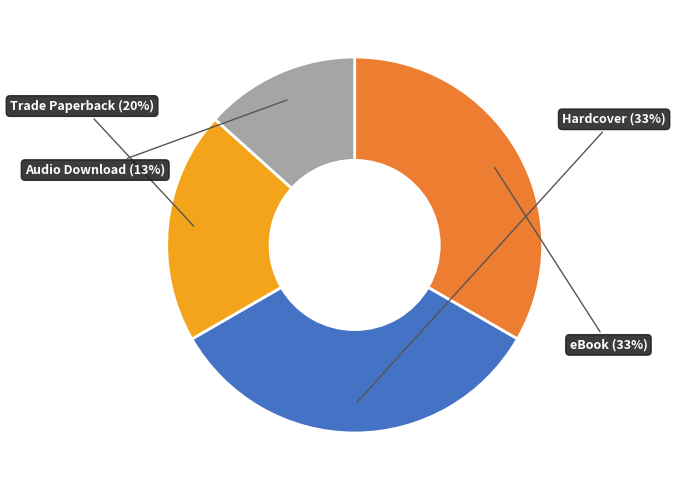

To the nearest percent, what is the difference between the largest and smallest slice percentages?

20%